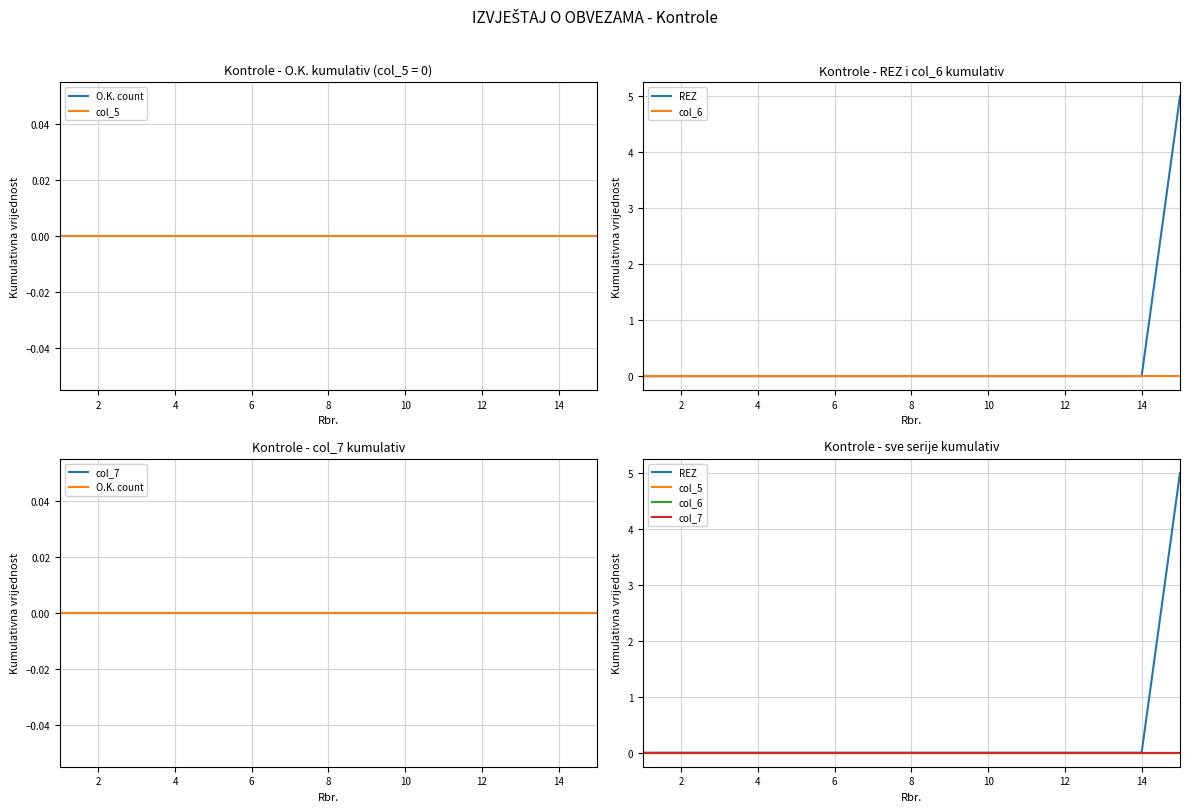

Rank the series by their maximum value, from lowest to highest.

O.K. count, col_5, col_6, col_7, REZ